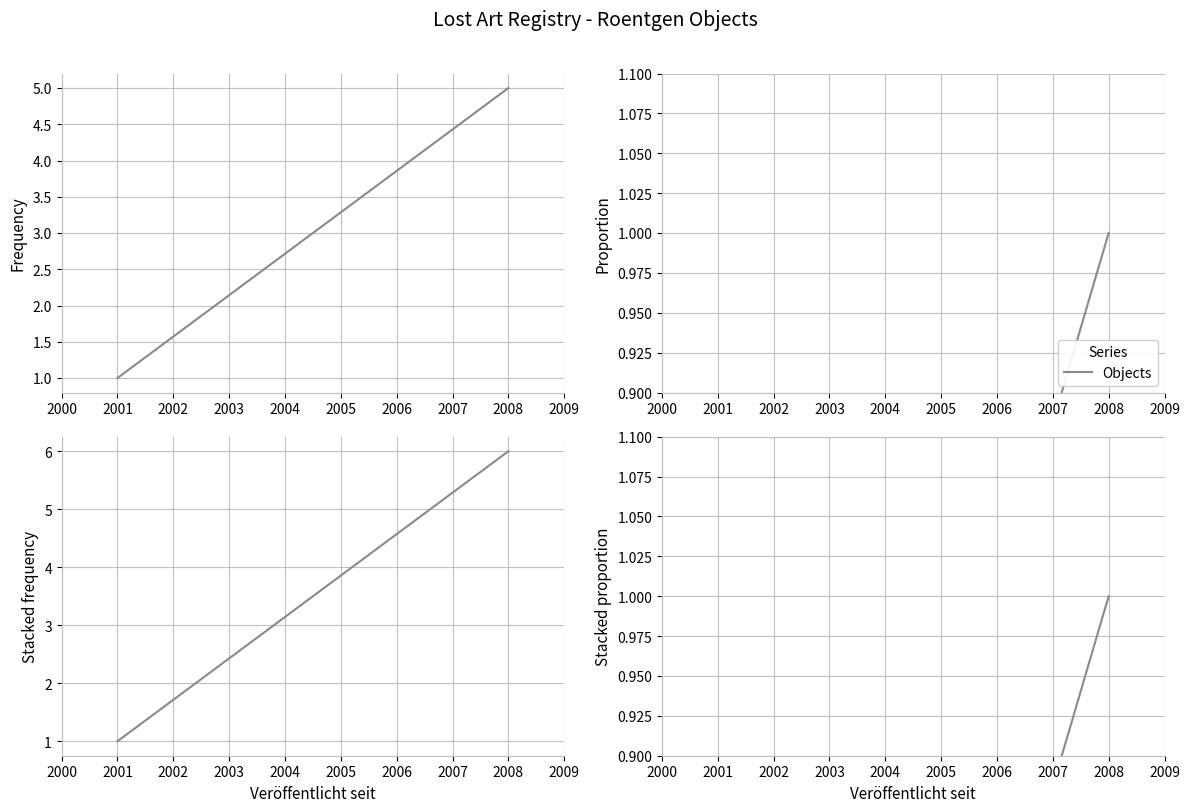

Reading right to left, list all the values displayed in this chart.

Object count: 5.0	1.0
Proportion: 1.0	0.2
Cumulative count: 6.0	1.0
Cumulative proportion: 1.0	0.2